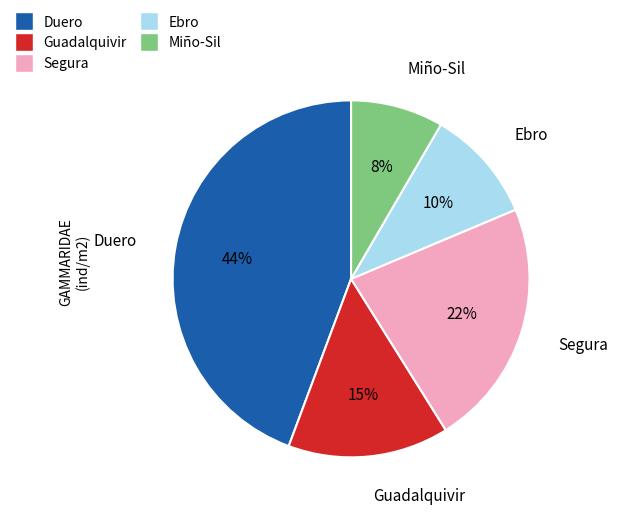

The Segura slice represents 22% of the pie. True or false?

True